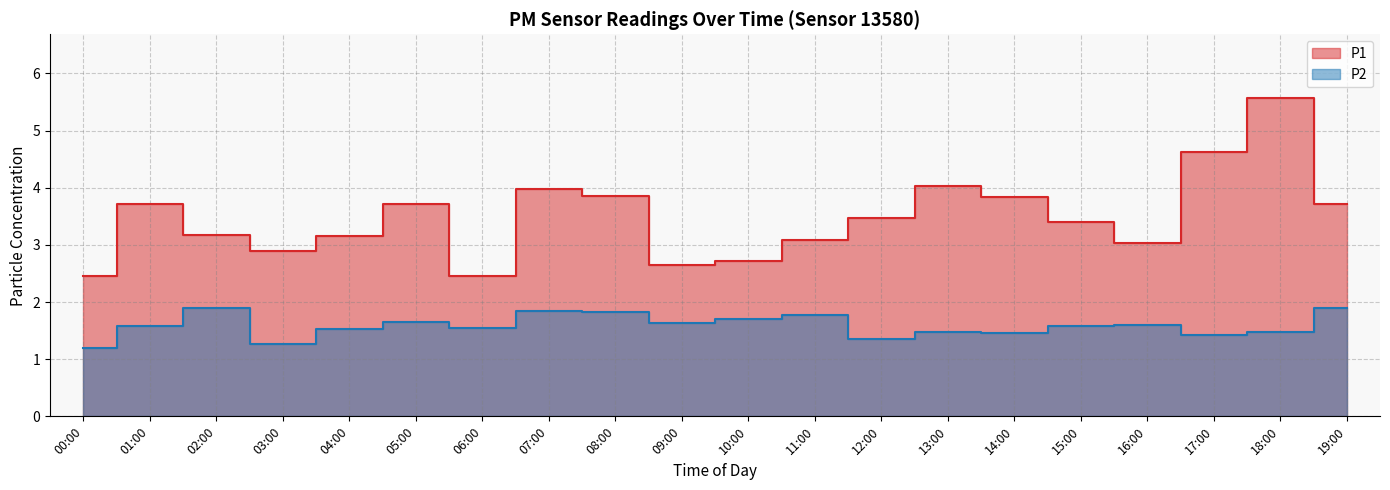

True or false: P1 and P2 intersect in this chart.

False